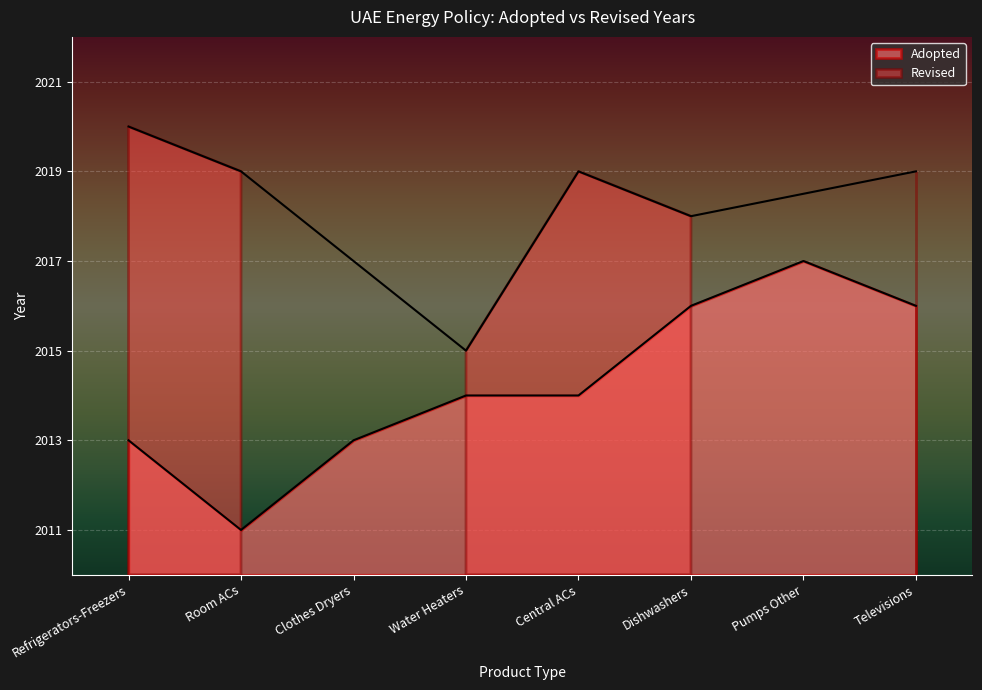

What is the average value?

2014